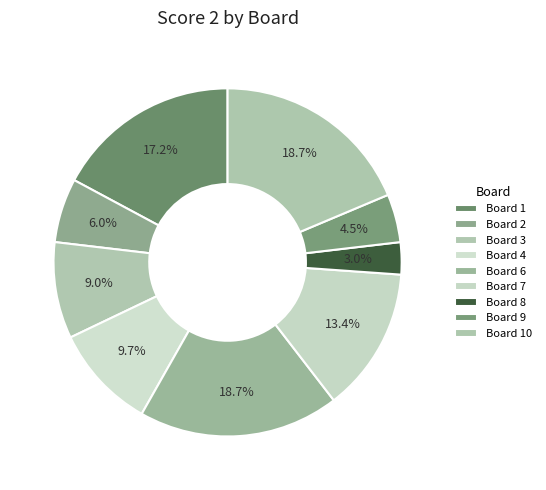

Is it true that Board 4 is 1% of the pie?

False